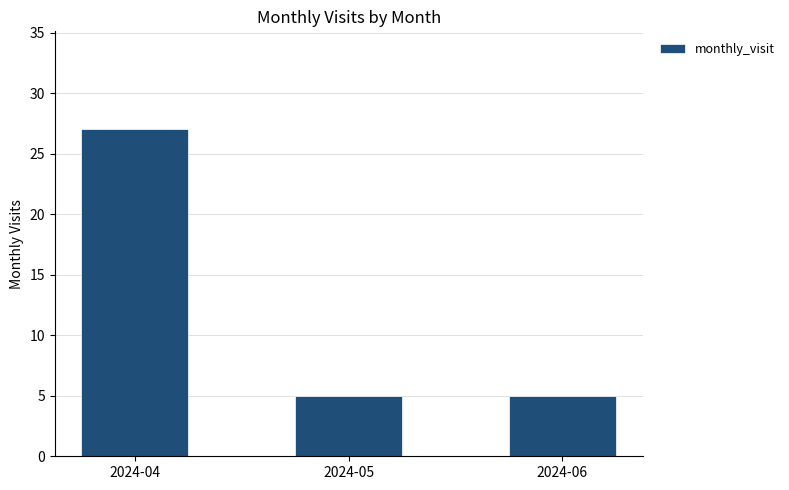

What is the sum of the values at 2024-04 and 2024-06?

32